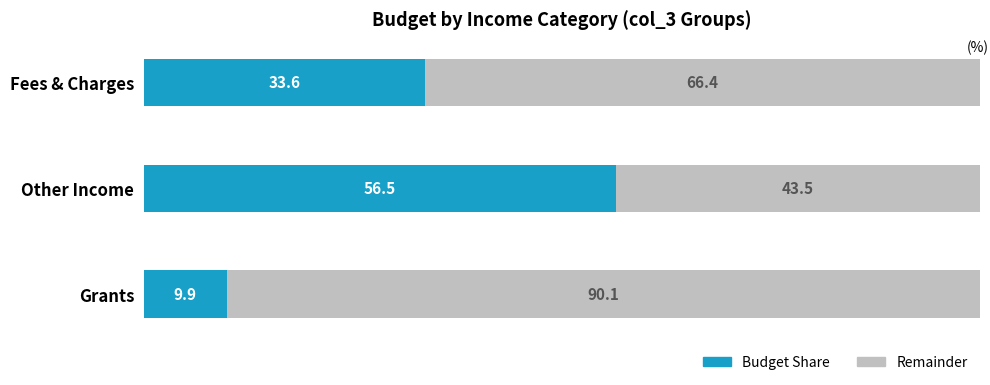

Which category has the highest value in the Budget Share series?

Other Income